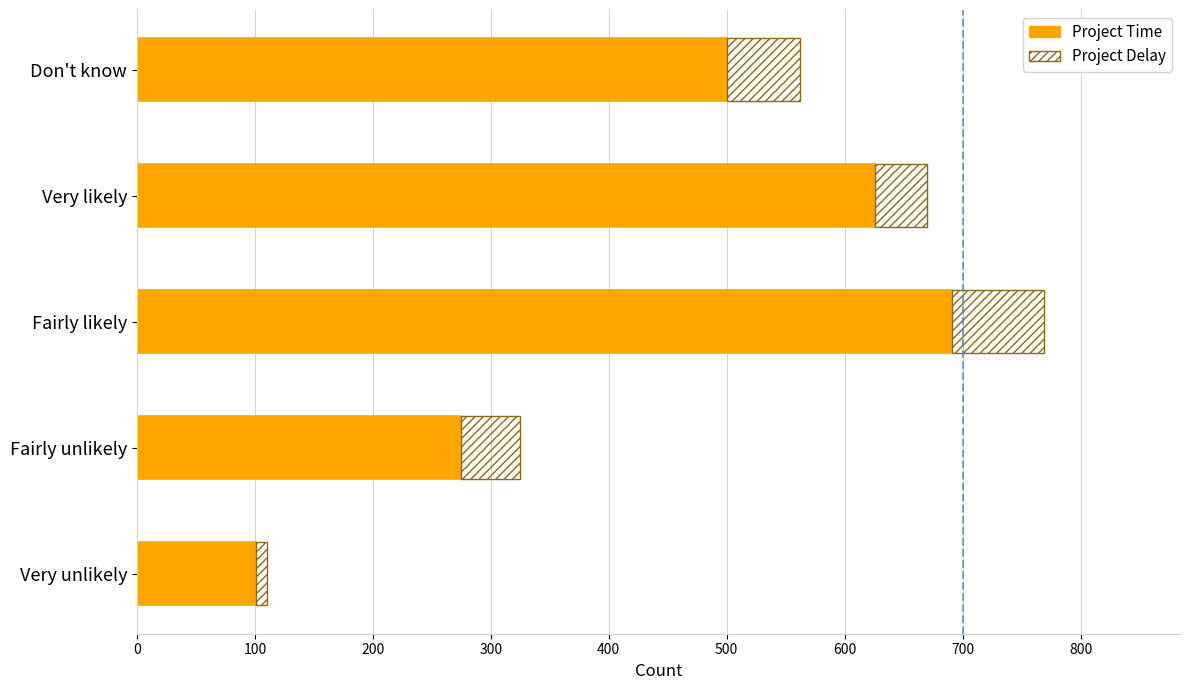

What is the average value of the Project Time series?

439